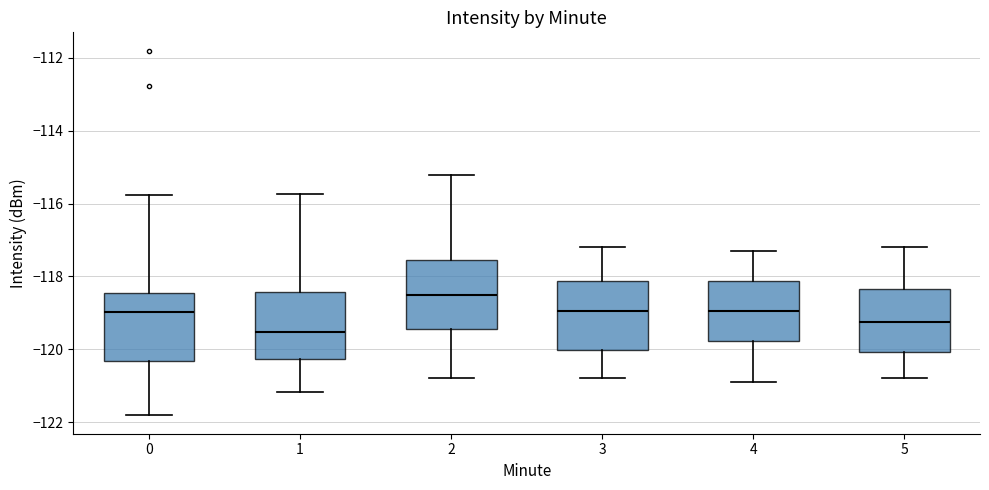

Reading left to right, read every box against the y-axis: the position of its median line, the range the box covers, and the ends of its whiskers. The values are not printed on the chart, so give them approximately, as read against the axis.

0: median -119.0, box -120.4 to -118.4, whiskers -121.8 to -115.8
1: median -119.6, box -120.2 to -118.4, whiskers -121.2 to -115.8
2: median -118.4, box -119.4 to -117.6, whiskers -120.8 to -115.2
3: median -119.0, box -120.0 to -118.2, whiskers -120.8 to -117.2
4: median -119.0, box -119.8 to -118.2, whiskers -120.8 to -117.2
5: median -119.2, box -120.0 to -118.4, whiskers -120.8 to -117.2